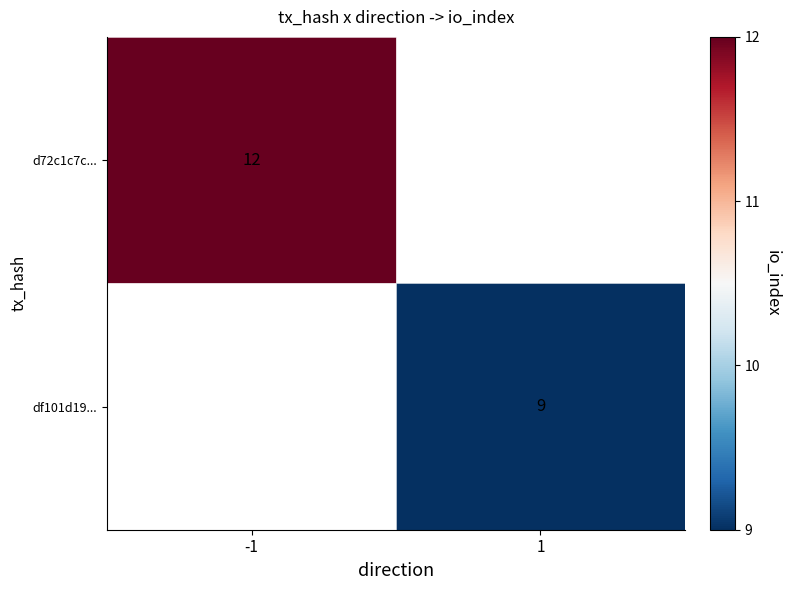

The d72c1c7c... series shows 8 at -1. True or false?

False